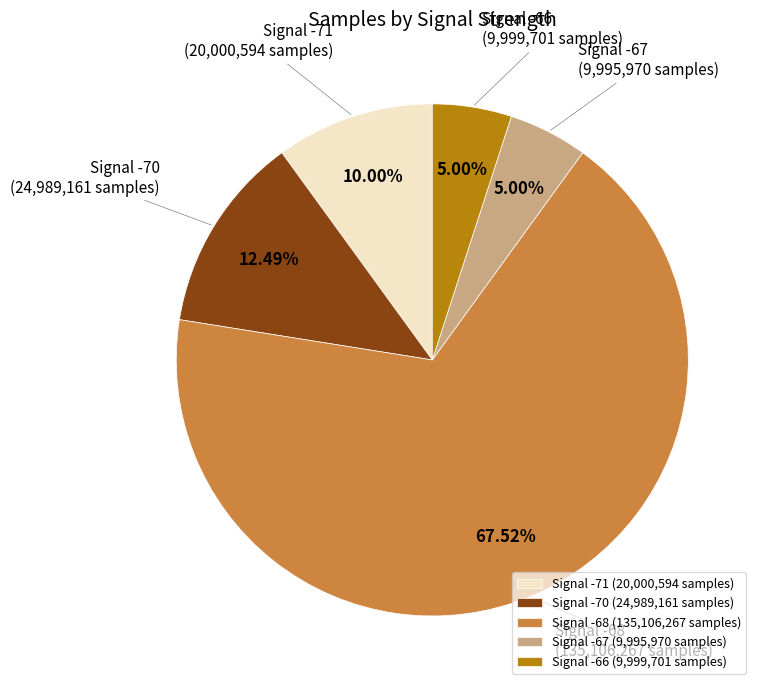

What is the ratio of the value at Signal -70 (24,989,161 samples) to the value at Signal -67 (9,995,970 samples)?

2.5